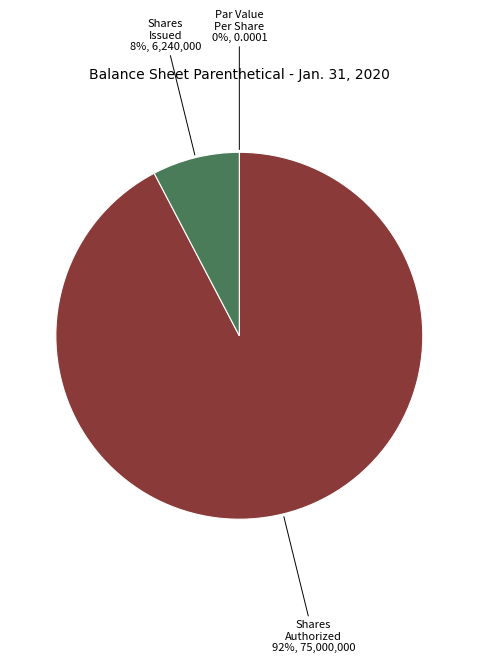

Does any single category account for the majority?

Yes